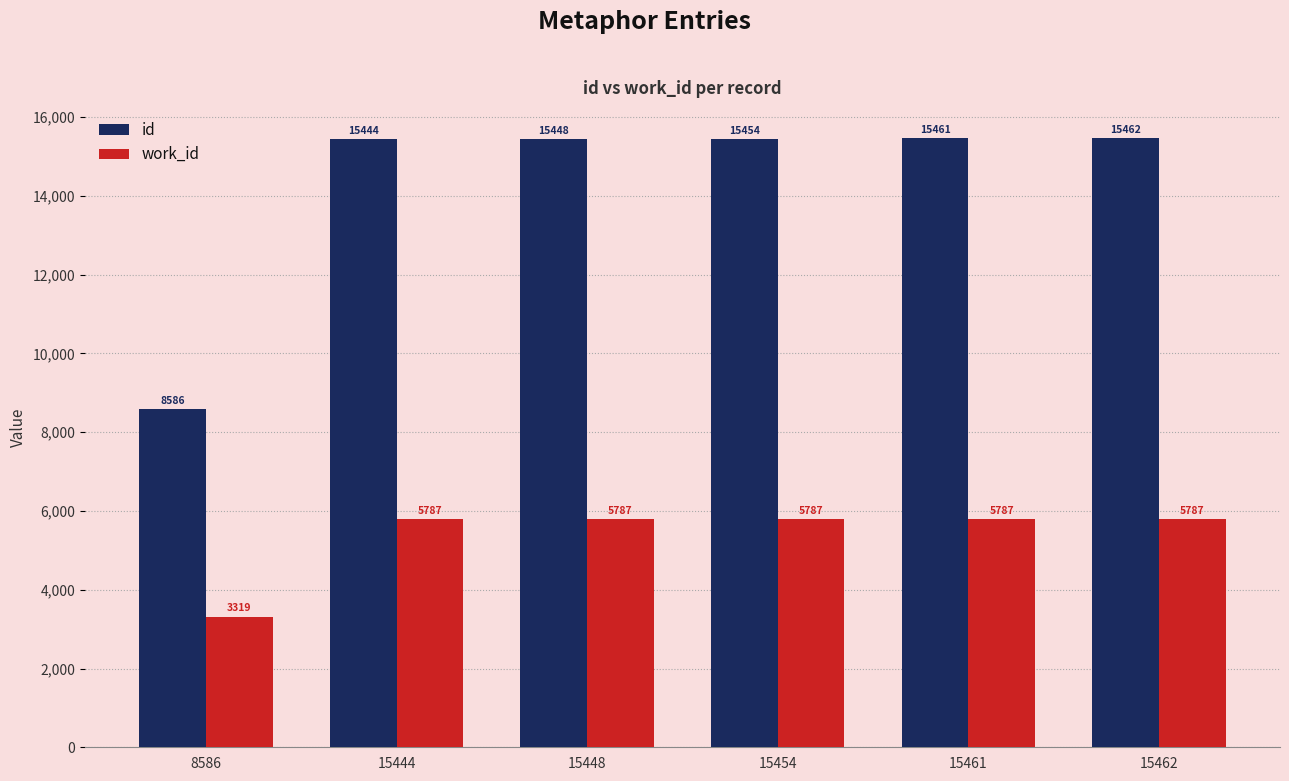

What are all the series names shown in the legend?

id, work_id